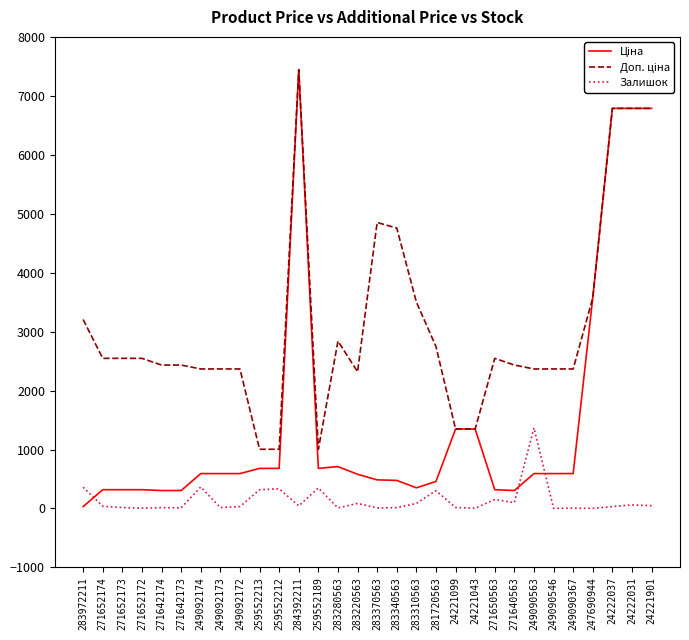

At which category is the sum across all series the highest?

284392211